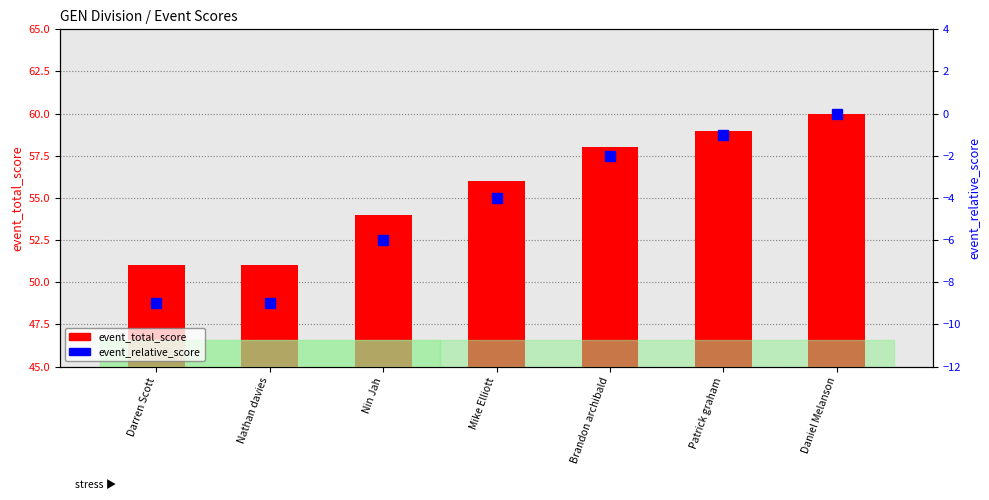

How many groups of bars are there?

7